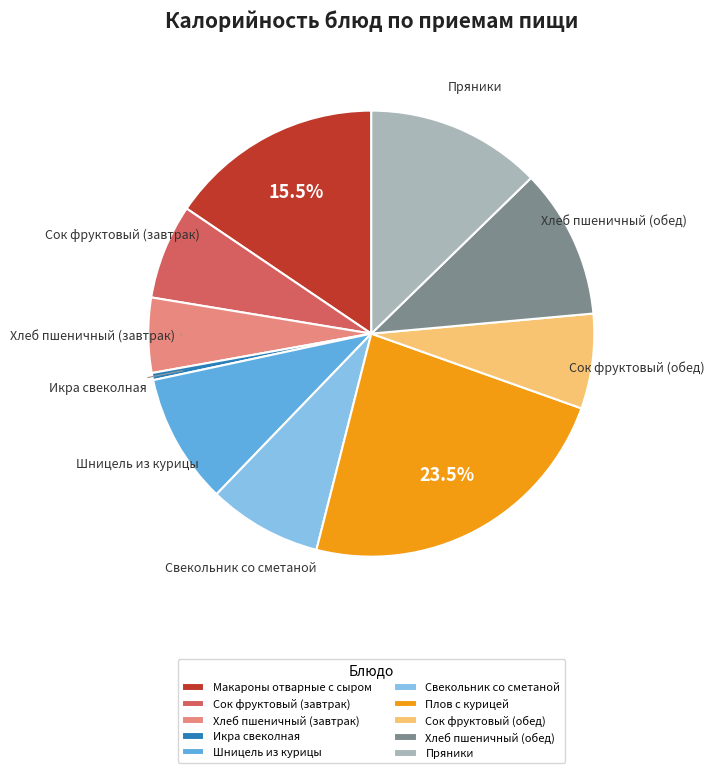

What is the ratio of the value at Хлеб пшеничный (завтрак) to the value at Хлеб пшеничный (обед)?

0.5